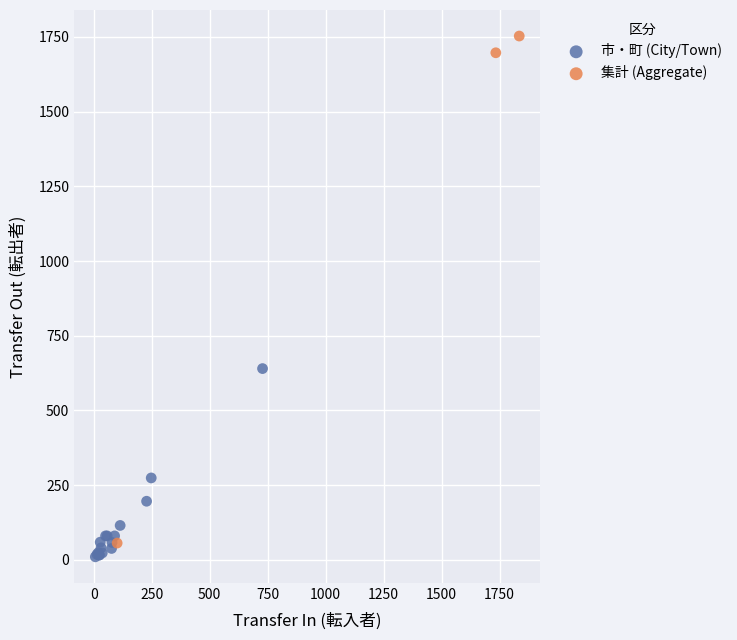

What are all the series names shown in the legend?

市・町 (City/Town), 集計 (Aggregate)